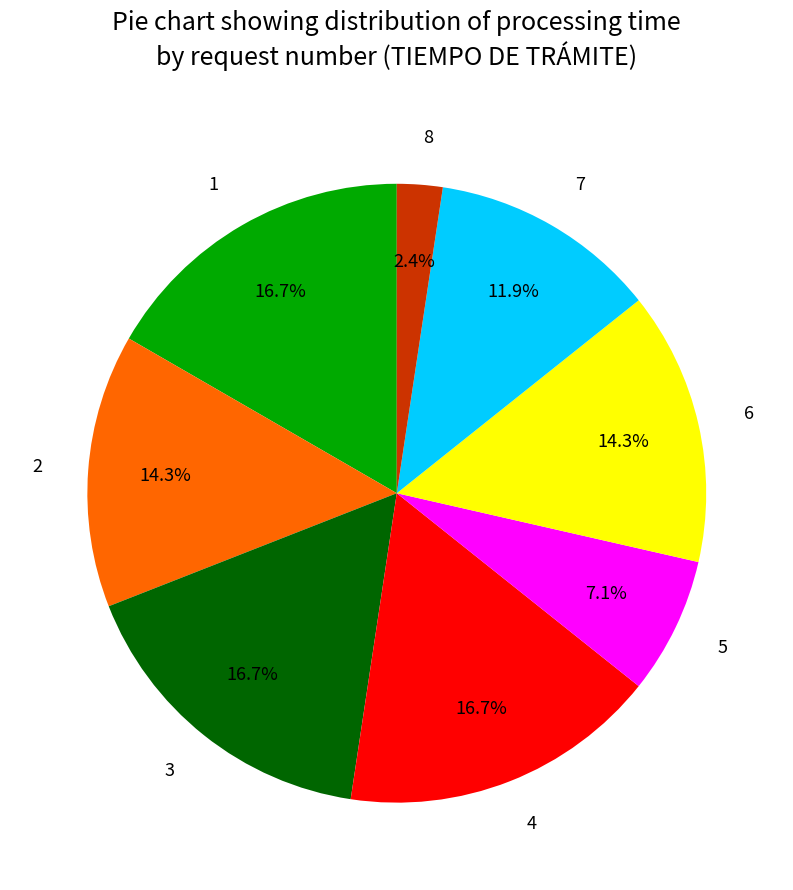

Does 8 represent more than half of the total?

No